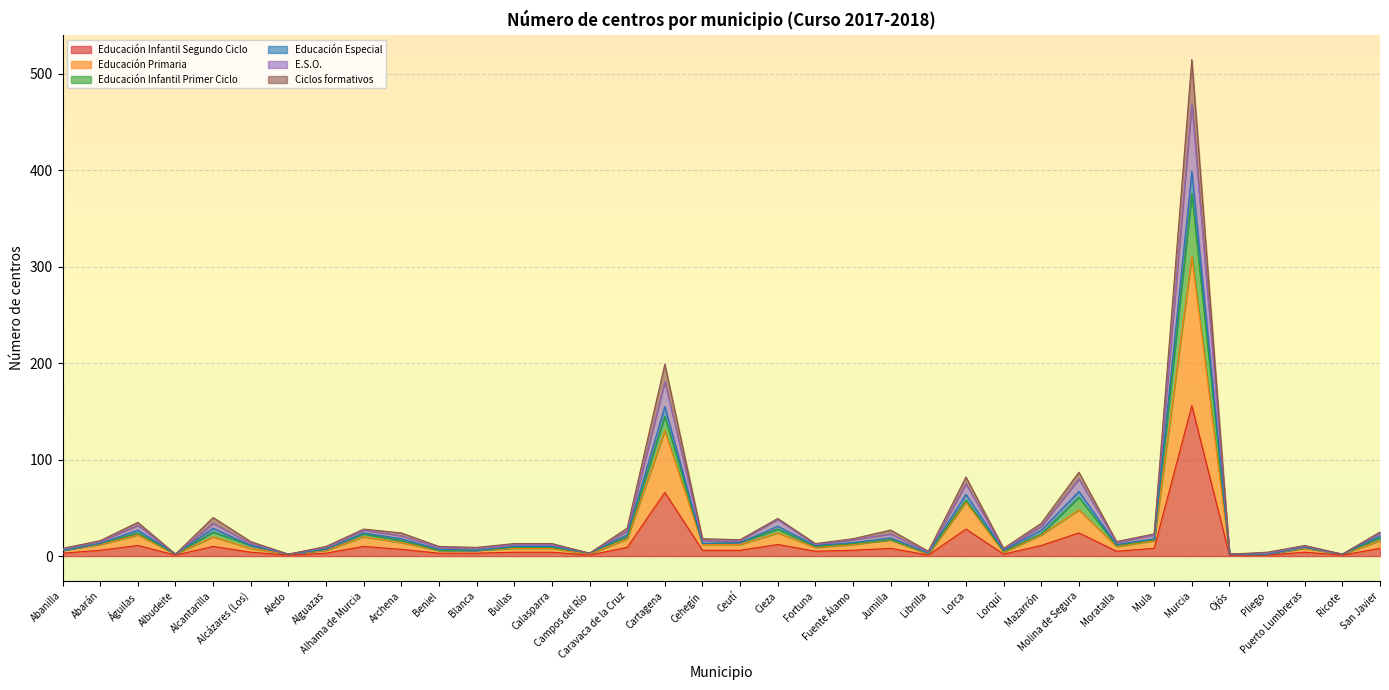

What is the lowest value of the Educación Infantil Primer Ciclo series?

2